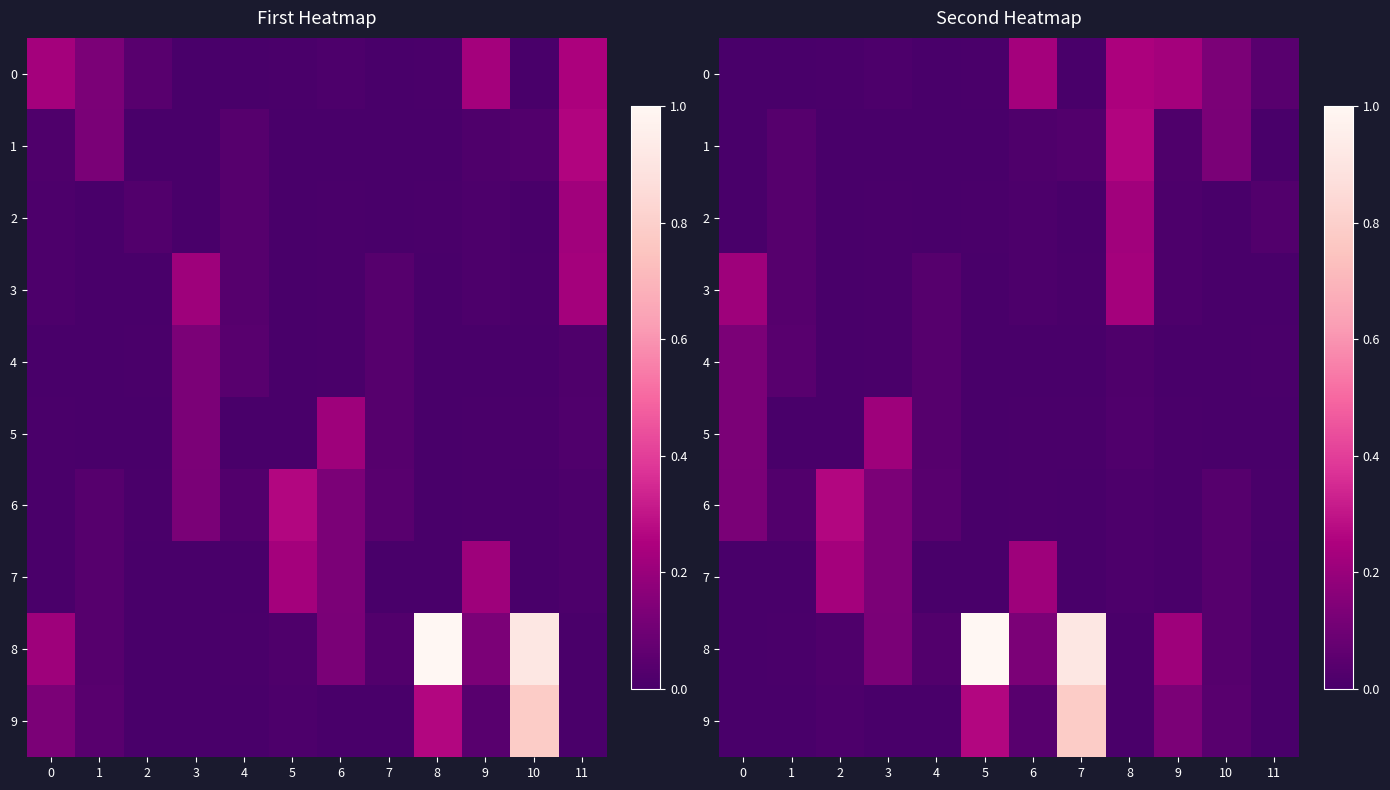

The value of 5 at 6 is 0.0. True or false?

False